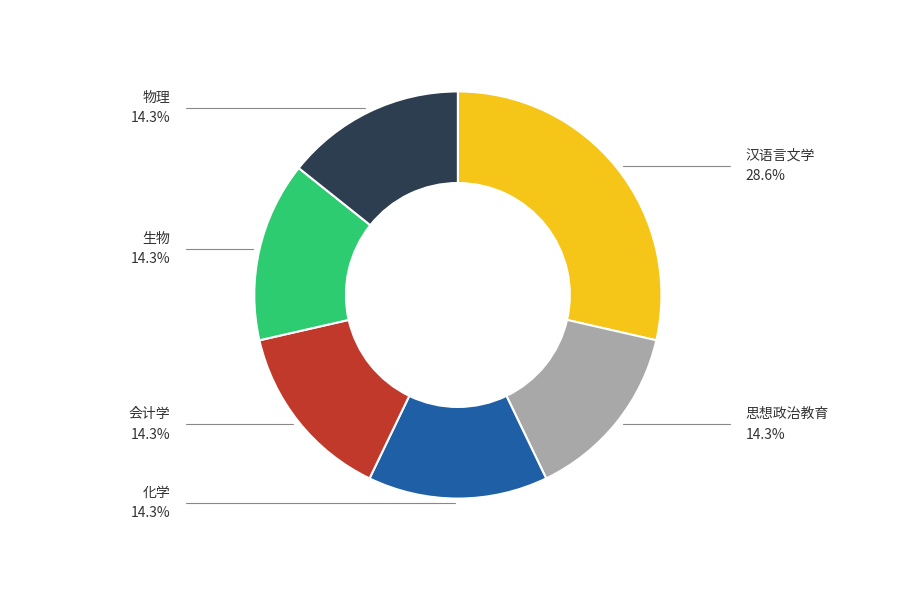

To the nearest percent, what portion does 思想政治教育 represent?

14%